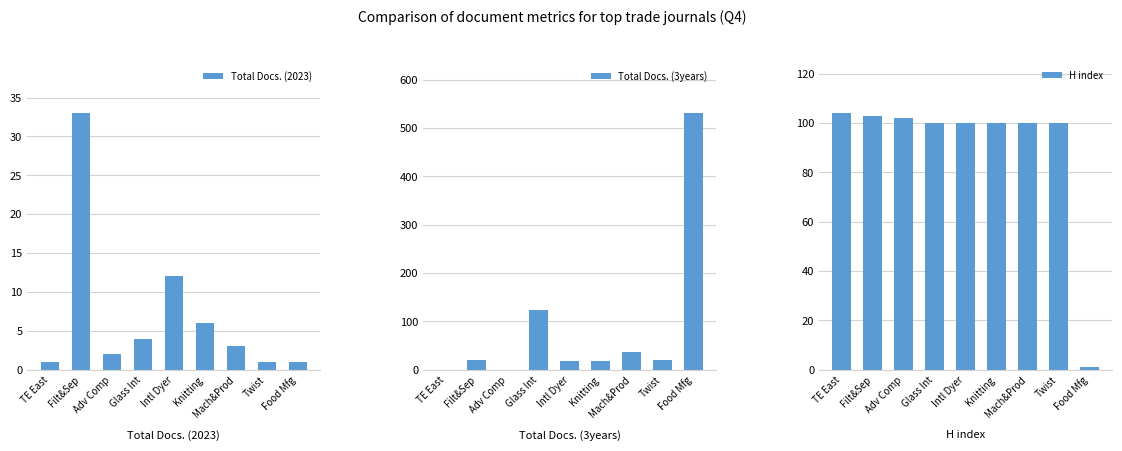

Reading left to right, extract all data points from this chart.

Total Docs. (2023): TE East=1	Filt&Sep=33	Adv Comp=2	Glass Int=4	Intl Dyer=12	Knitting=6	Mach&Prod=3	Twist=1	Food Mfg=1
Total Docs. (3years): TE East=0	Filt&Sep=20	Adv Comp=0	Glass Int=123	Intl Dyer=19	Knitting=19	Mach&Prod=36	Twist=21	Food Mfg=531
H index: TE East=104	Filt&Sep=103	Adv Comp=102	Glass Int=100	Intl Dyer=100	Knitting=100	Mach&Prod=100	Twist=100	Food Mfg=1